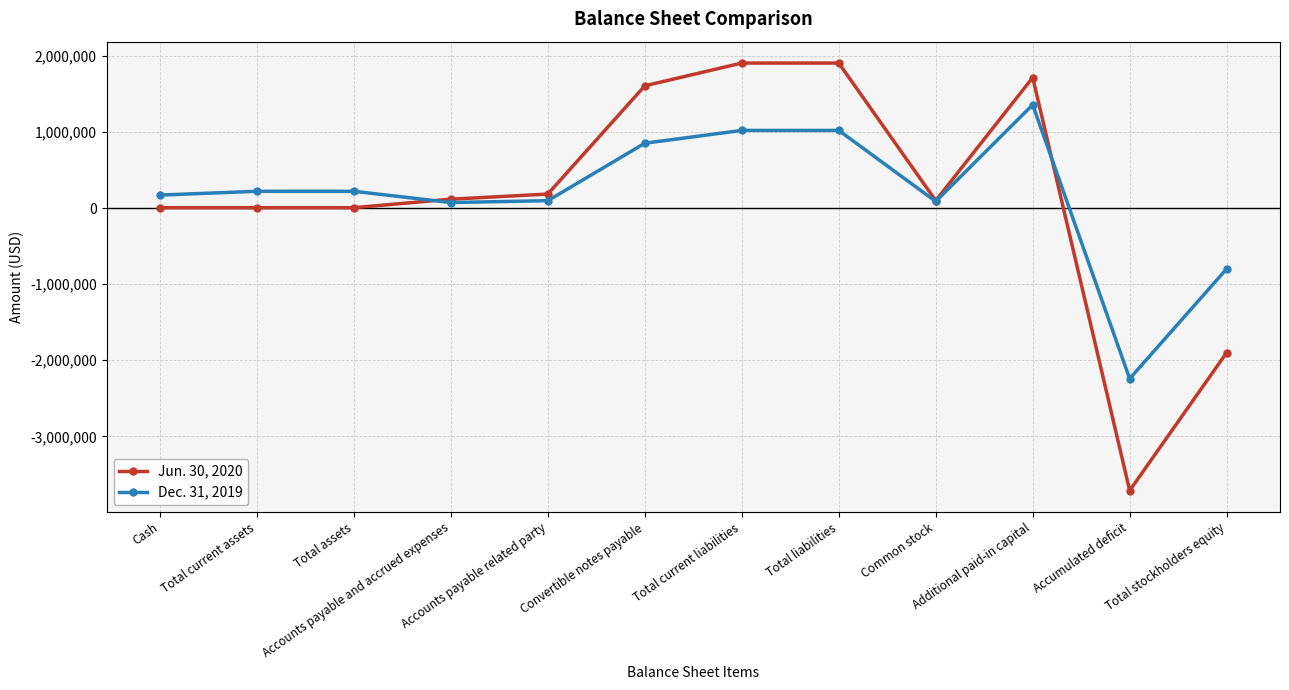

True or false: Jun. 30, 2020 and Dec. 31, 2019 cross at least once.

True